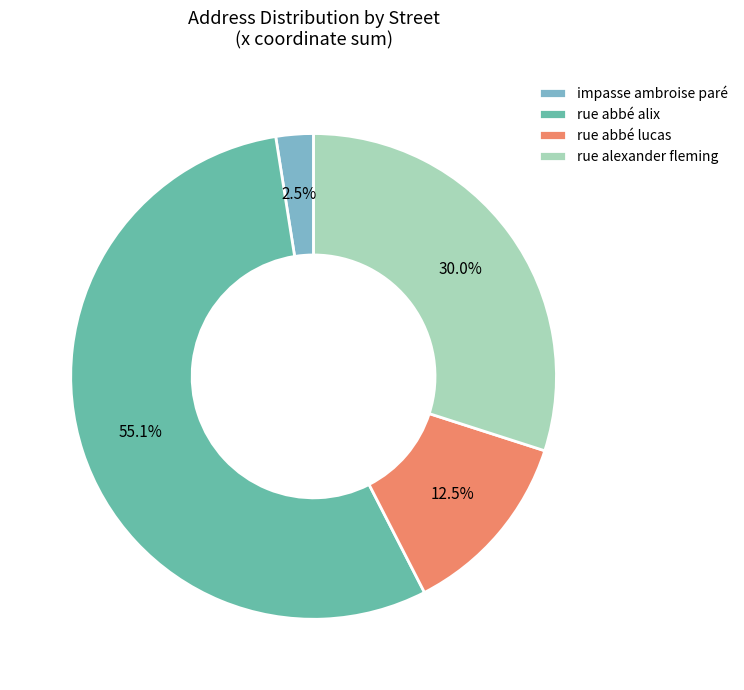

How many slices are in this pie chart?

4